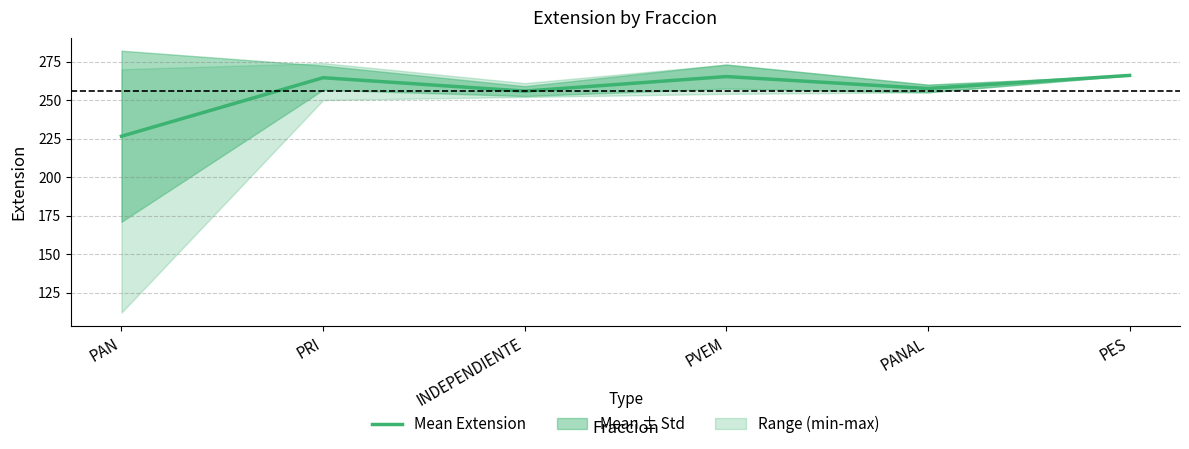

List the labels in order of value, largest first.

PES, PVEM, PRI, PANAL, INDEPENDIENTE, PAN